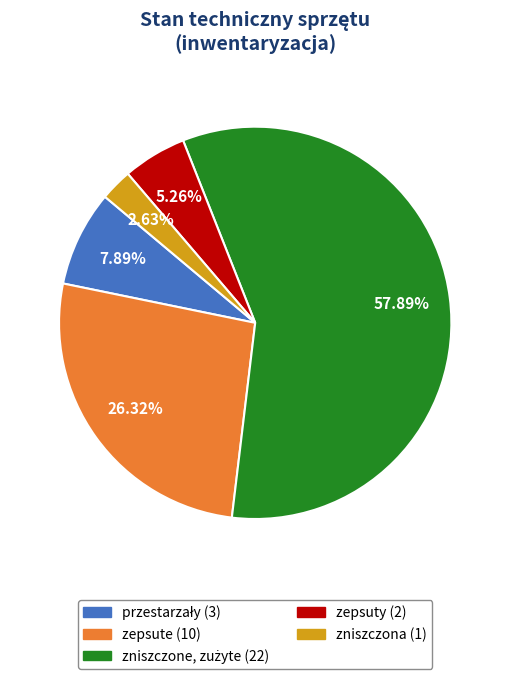

Is there any slice that represents more than half of the pie?

Yes